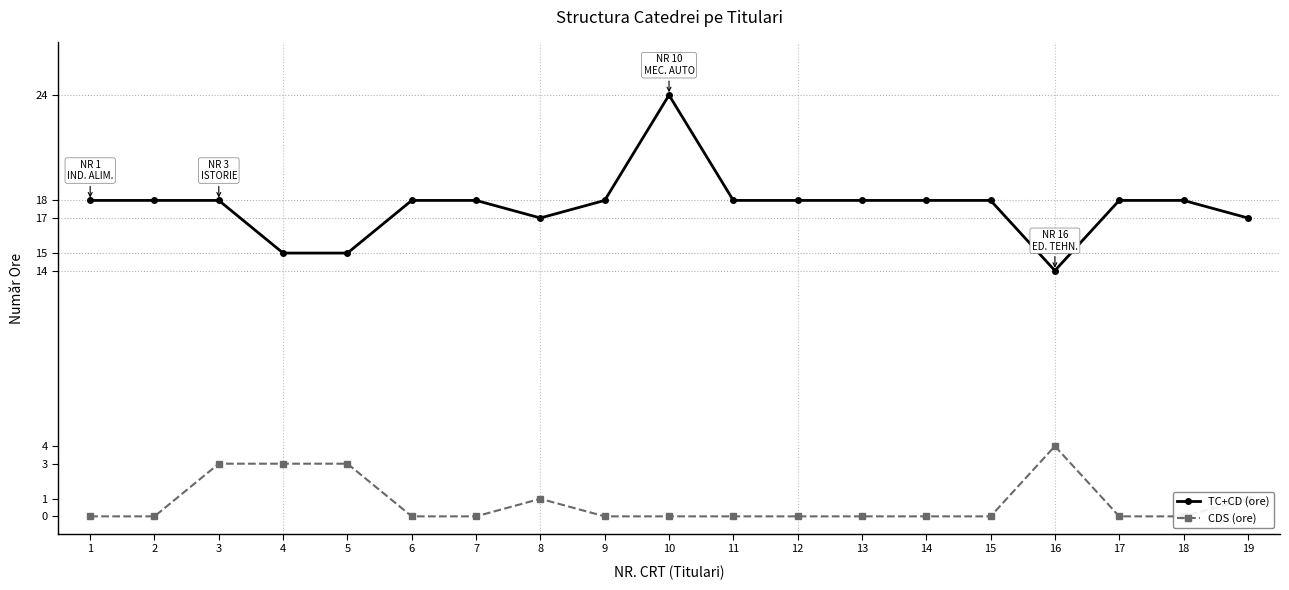

The CDS (ore) series shows 0 at 10. True or false?

True